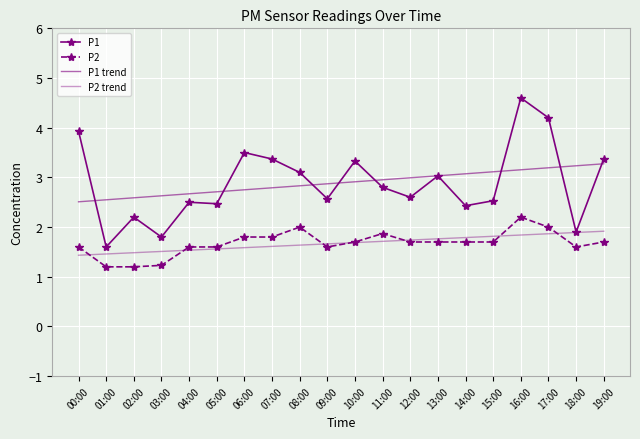

What is the difference between the second highest and minimum values in the P2 trend series?

0.5